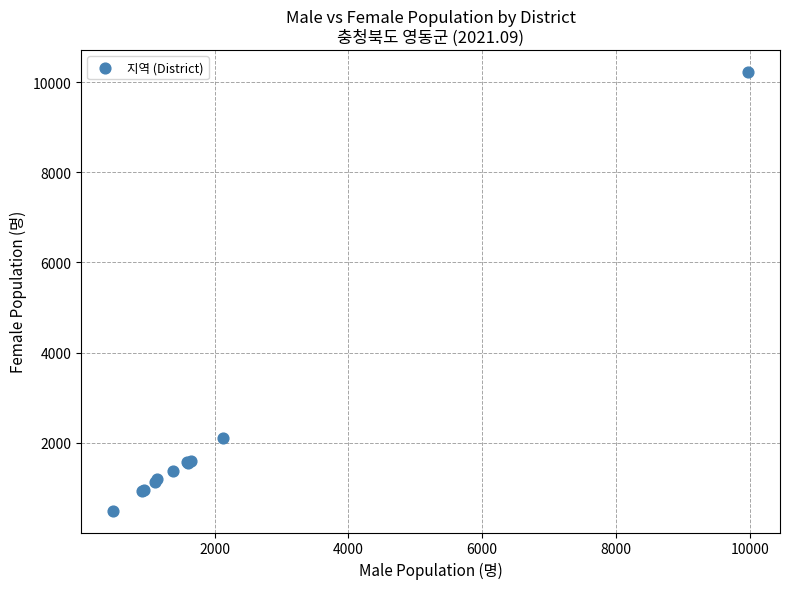

What Y value in the scatter plot is closest to 5357?

2102